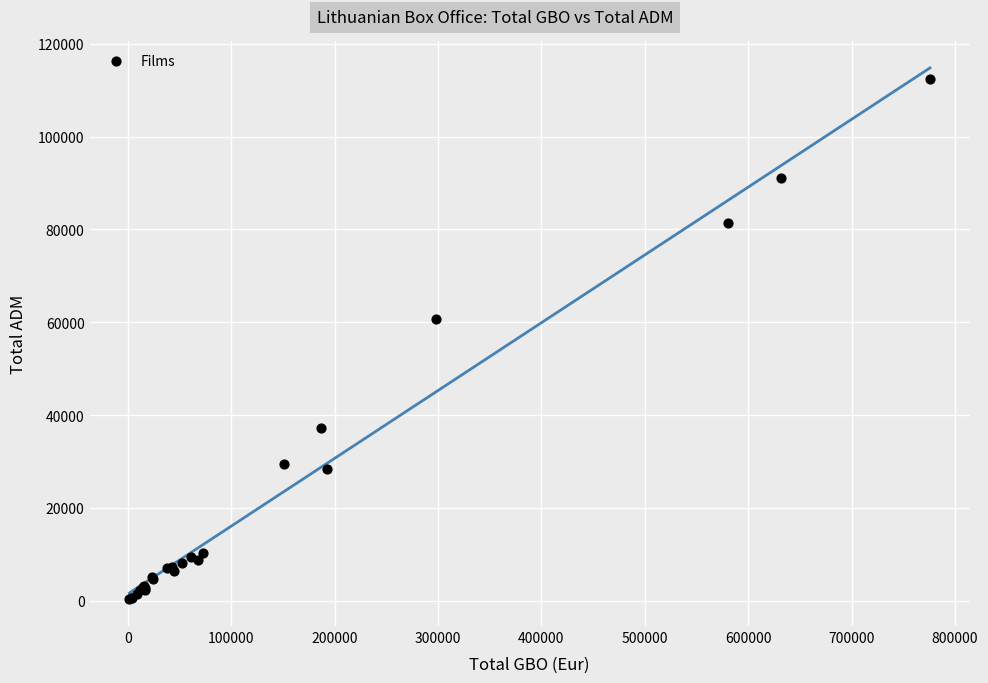

What Y value in the scatter plot is closest to 56370?

60601